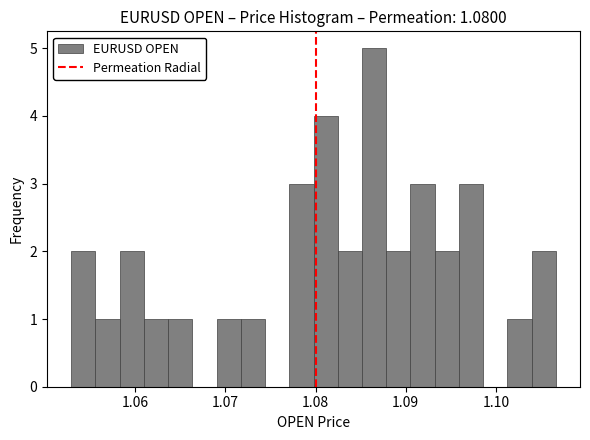

Read against the x-axis, roughly where is the centre of the tallest bar?

1.086